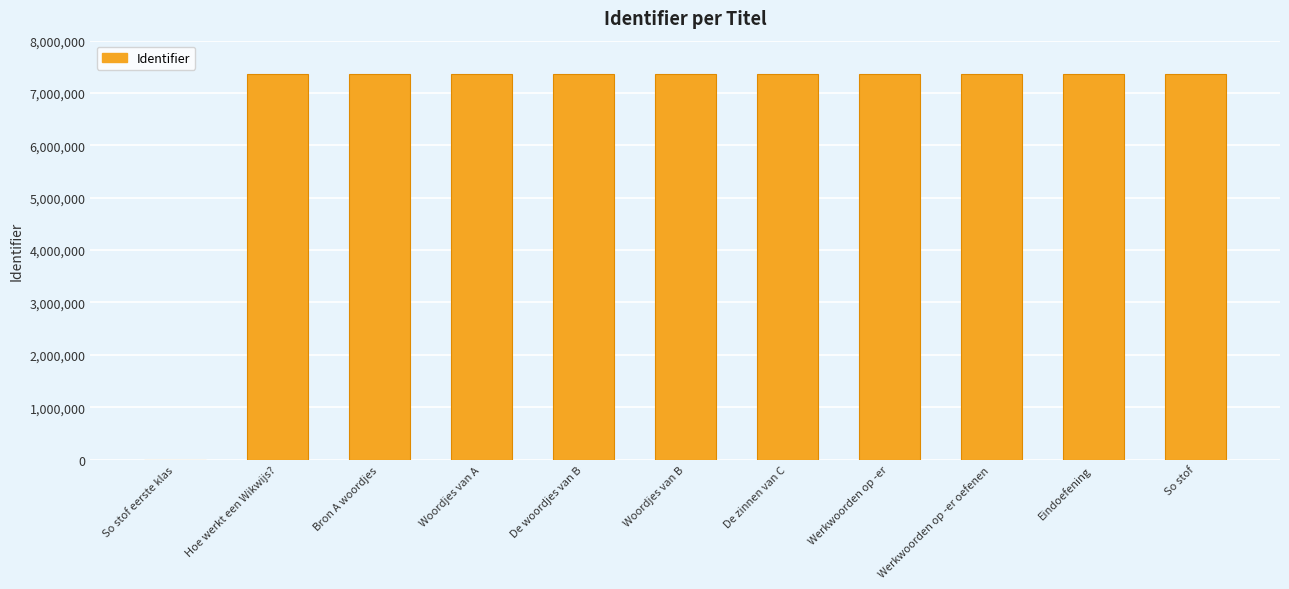

How many values are above zero?

10